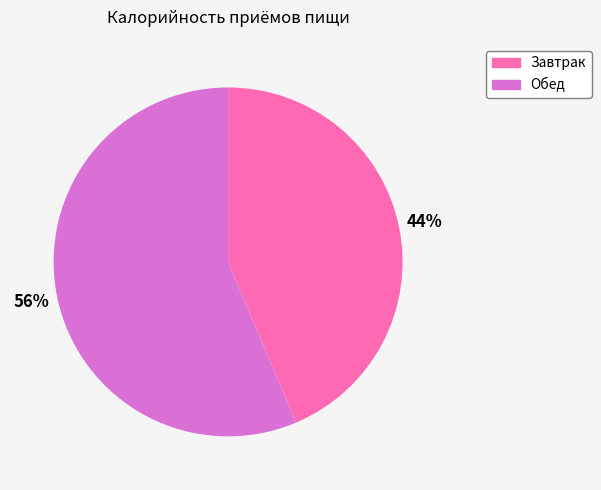

Is the sum of Завтрак and Обед greater than half?

Yes